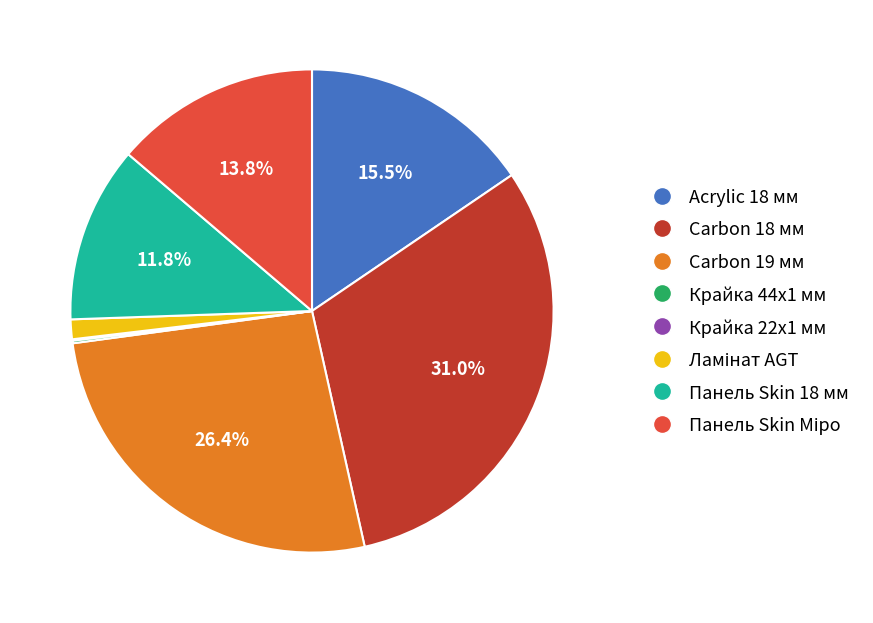

Between Carbon 18 мм and Carbon 19 мм, which is larger?

Carbon 18 мм